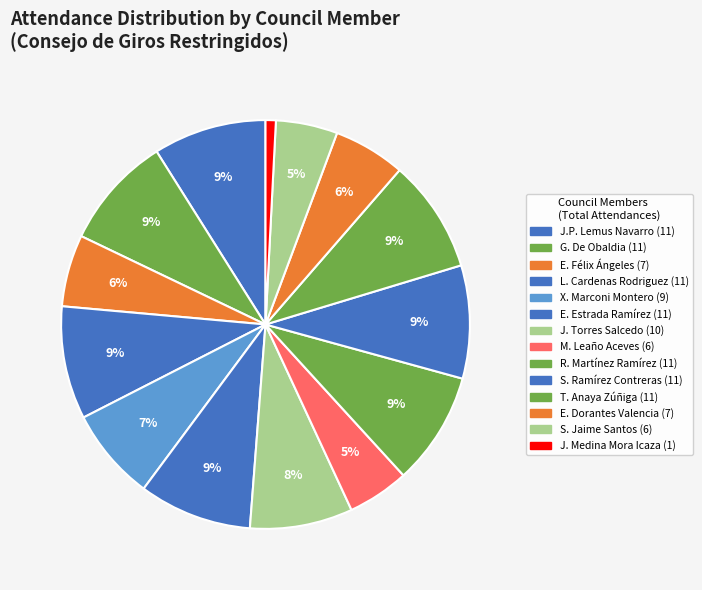

How many slices are in this pie chart?

14